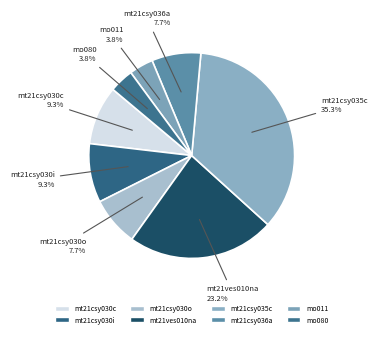

Which slice is the smallest?

mo011